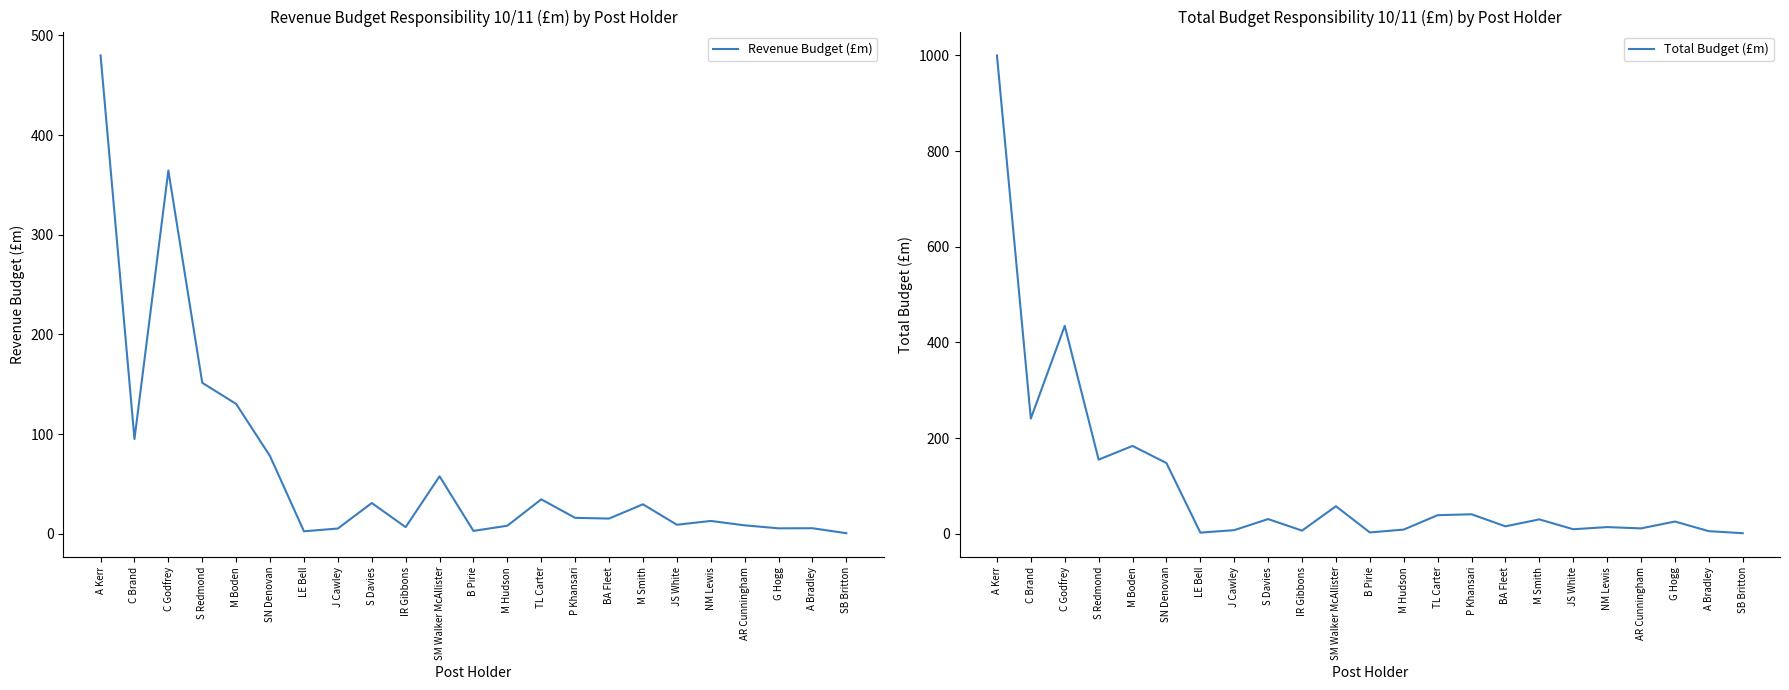

List the series in order of their peak value, highest first.

Total Budget (£m), Revenue Budget (£m)